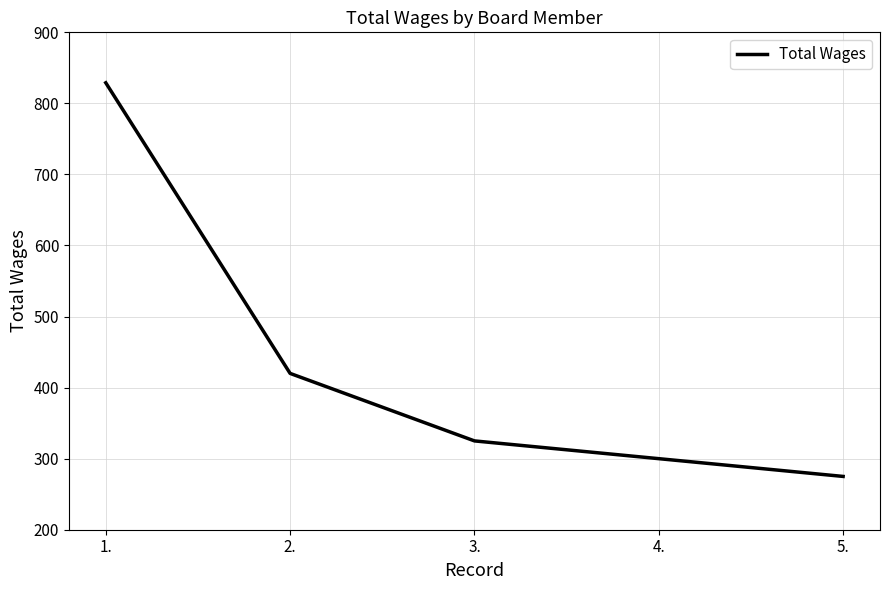

Count the number of categories in the chart.

5